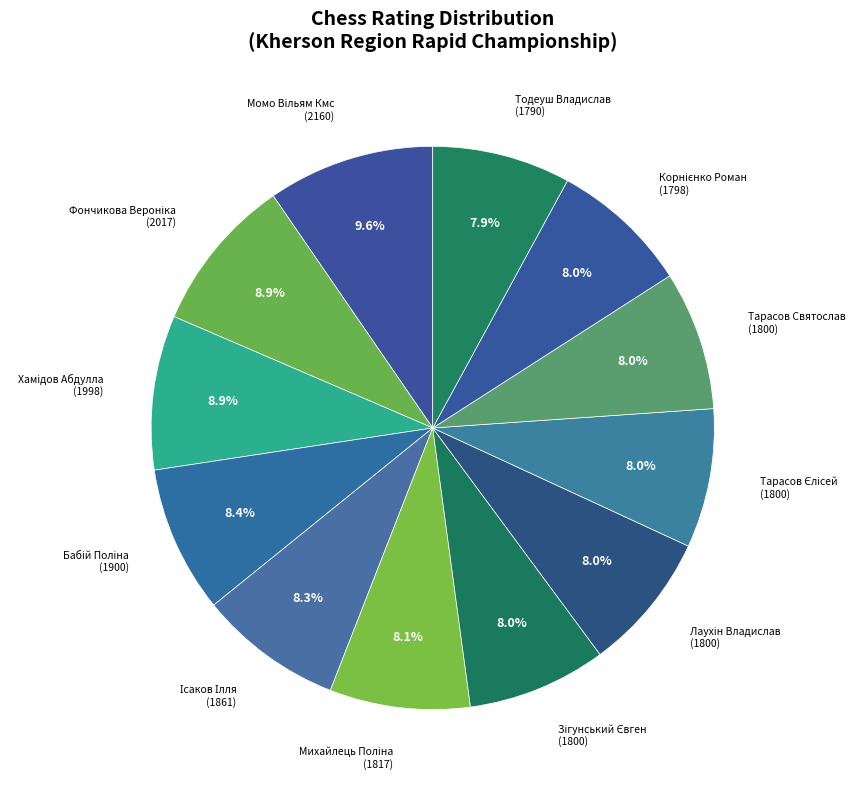

How many segments does this pie chart have?

12